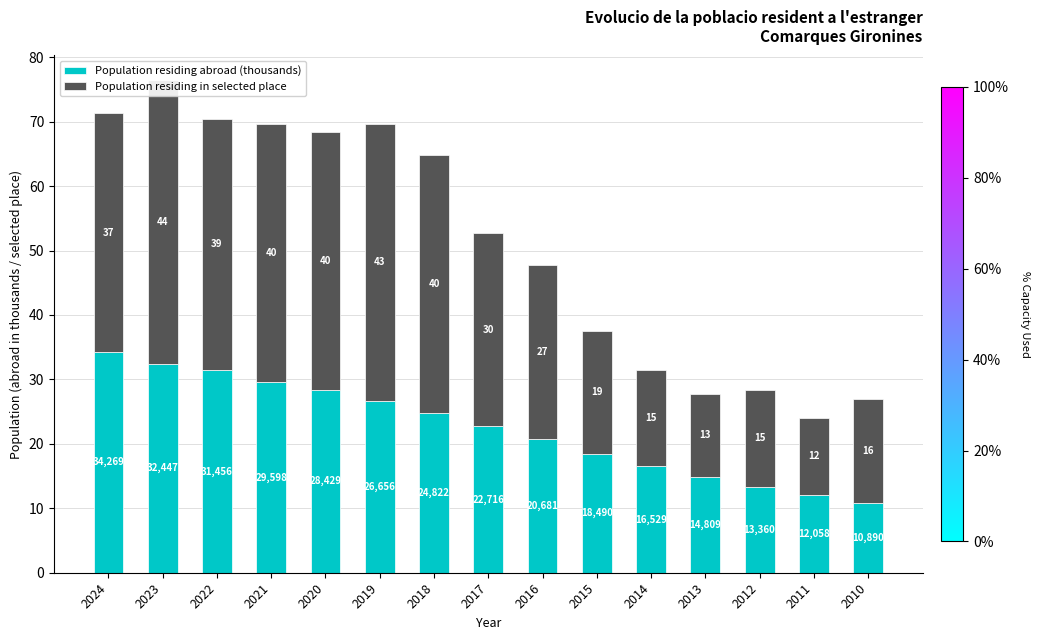

How many groups of bars are there?

15